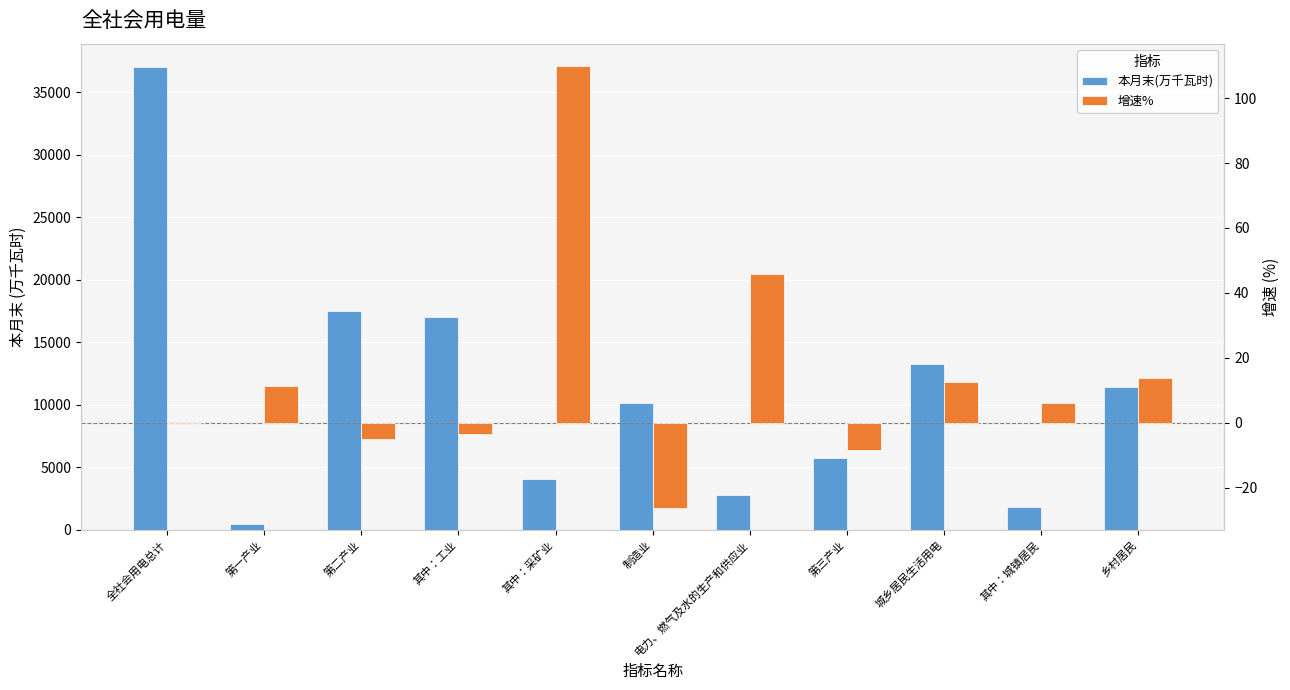

How many groups of bars are there?

11